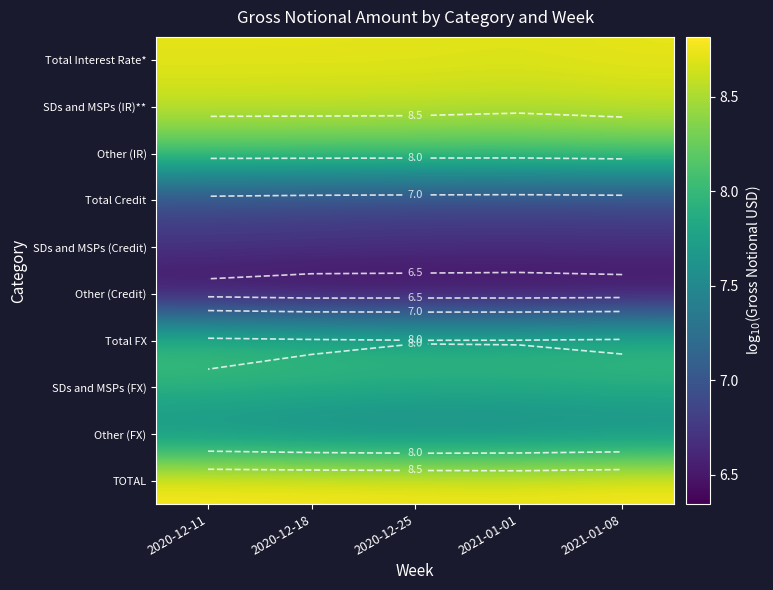

What is the total value across all series at 2021-01-01?

77.4